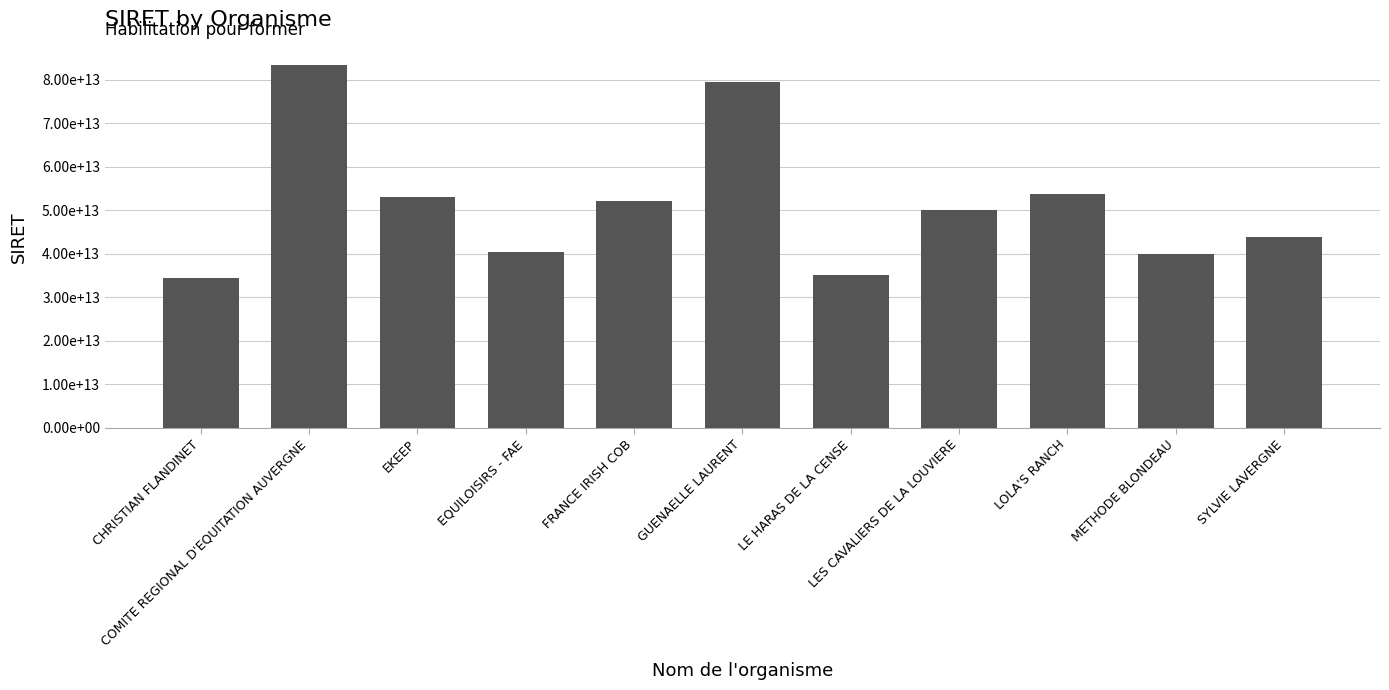

Which has a higher value, CHRISTIAN FLANDINET or FRANCE IRISH COB?

FRANCE IRISH COB